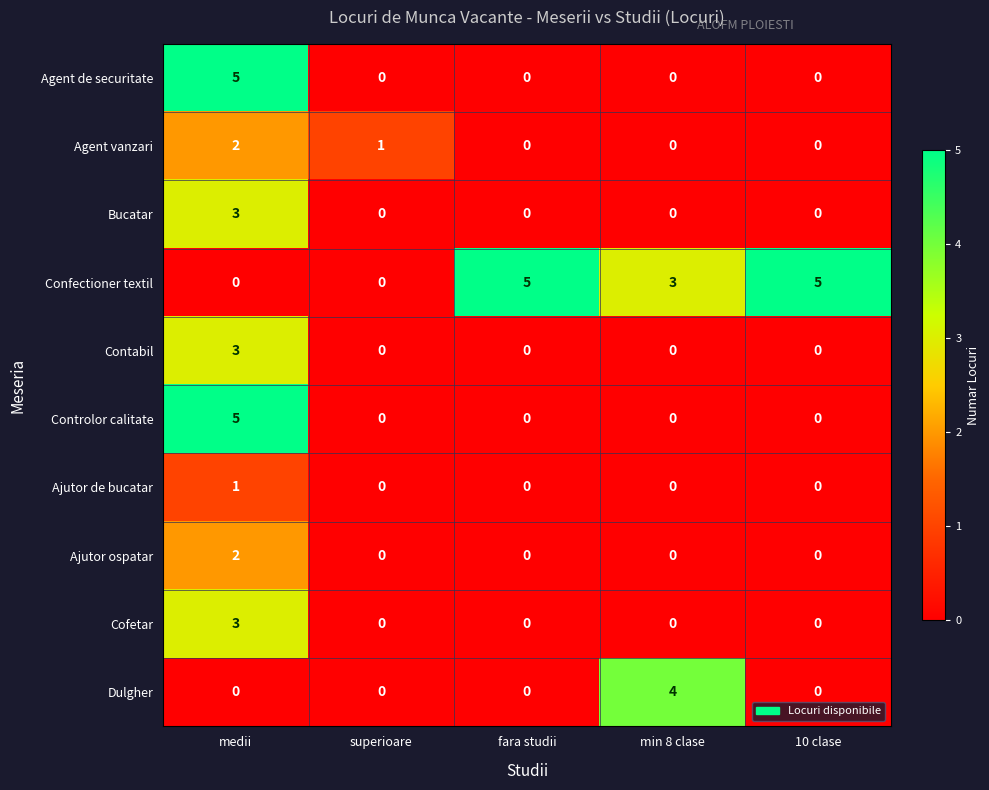

At which category is the sum across all series the highest?

medii